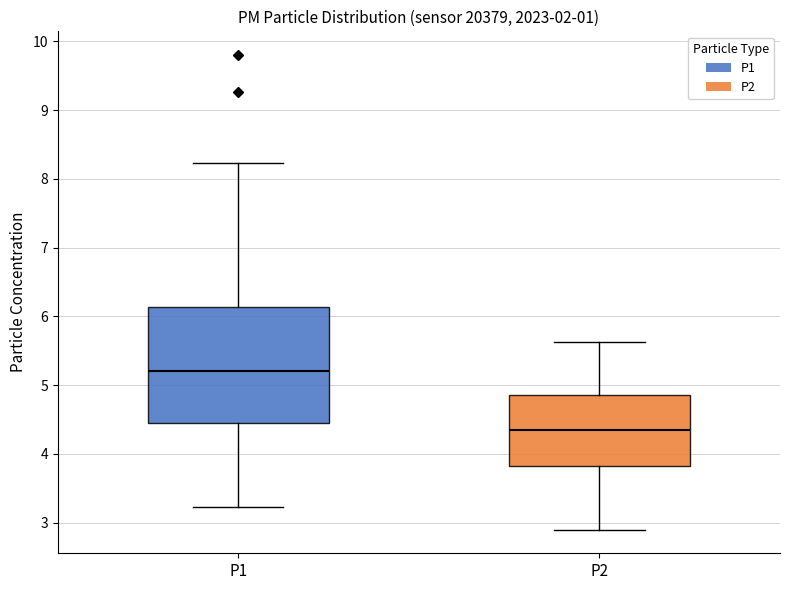

Where does the lower whisker of the box for P1 end on the y-axis? The values are not printed on the chart, so give them approximately, as read against the axis.

3.2